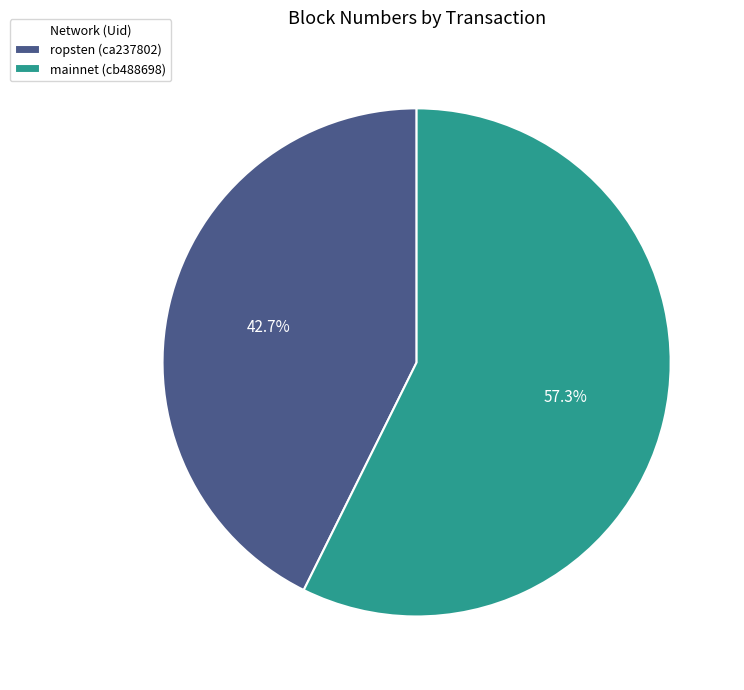

Rank the categories by value from highest to lowest.

mainnet (cb488698), ropsten (ca237802)